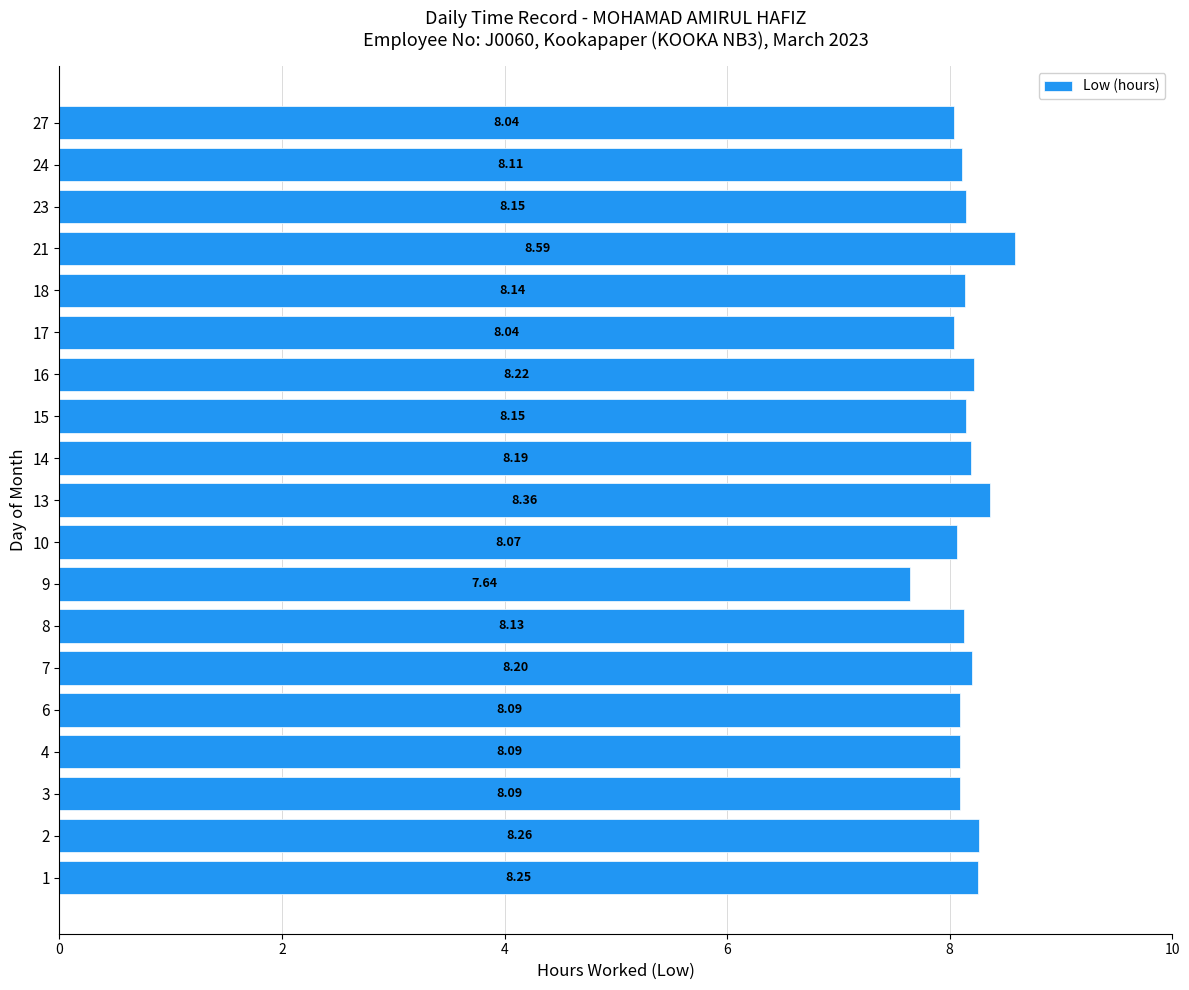

What is the sum of all values?

154.8